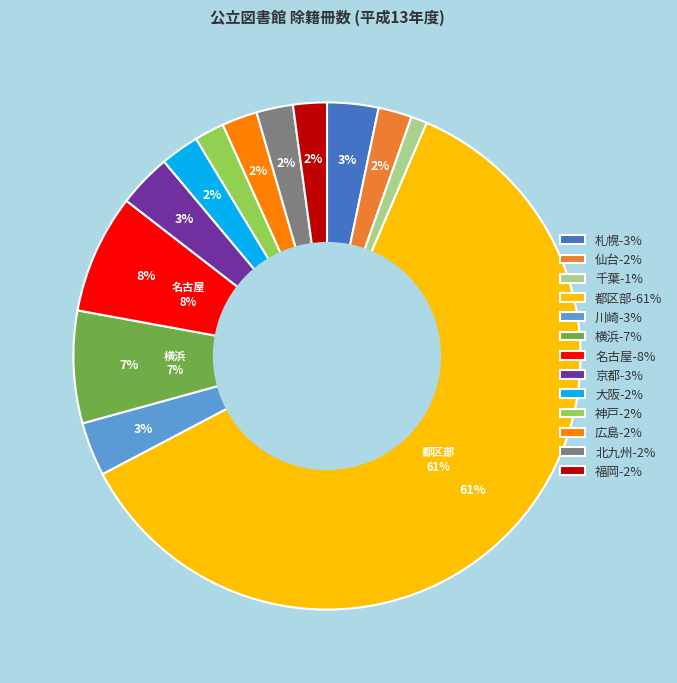

What percentage is the 神戸 slice, to the nearest percent?

2%